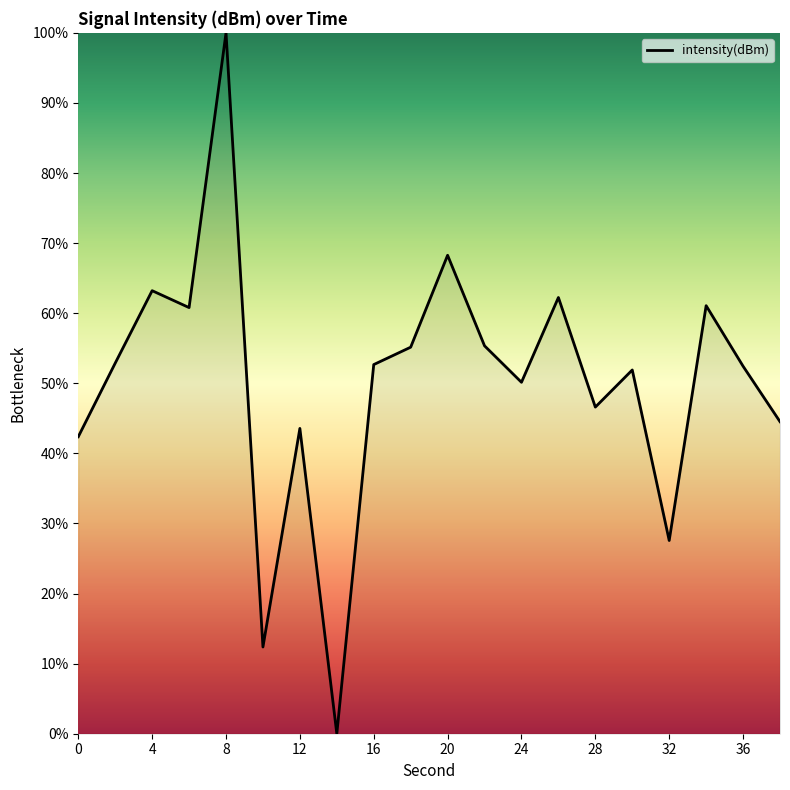

What is the difference between the maximum and minimum values?

100.0